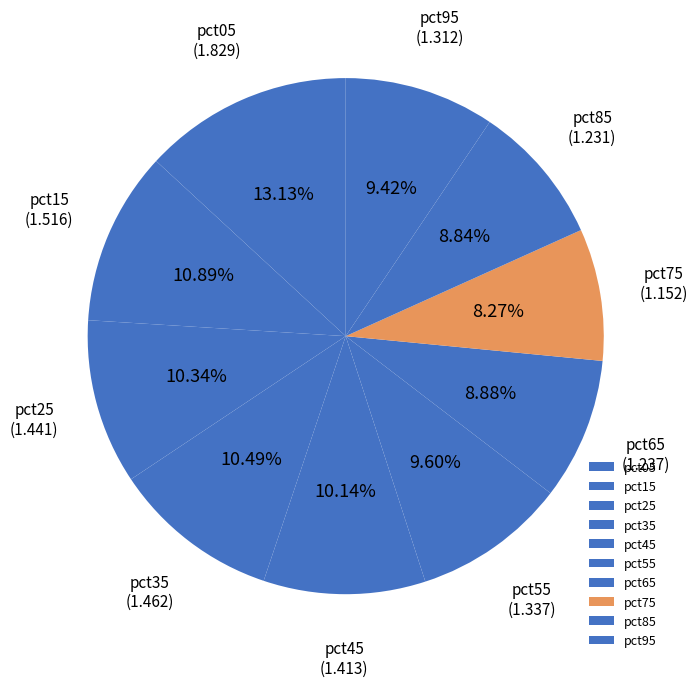

To the nearest percent, what percentage of the pie is pct15?

11%